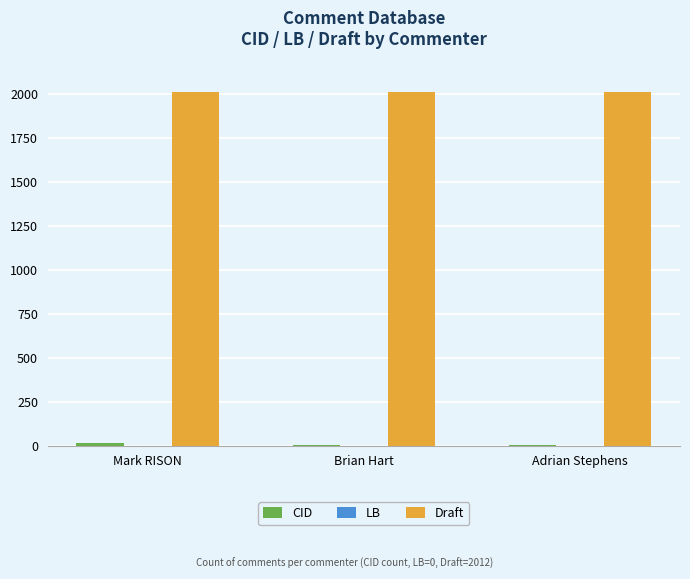

The value of Draft at Brian Hart is 3316. True or false?

False